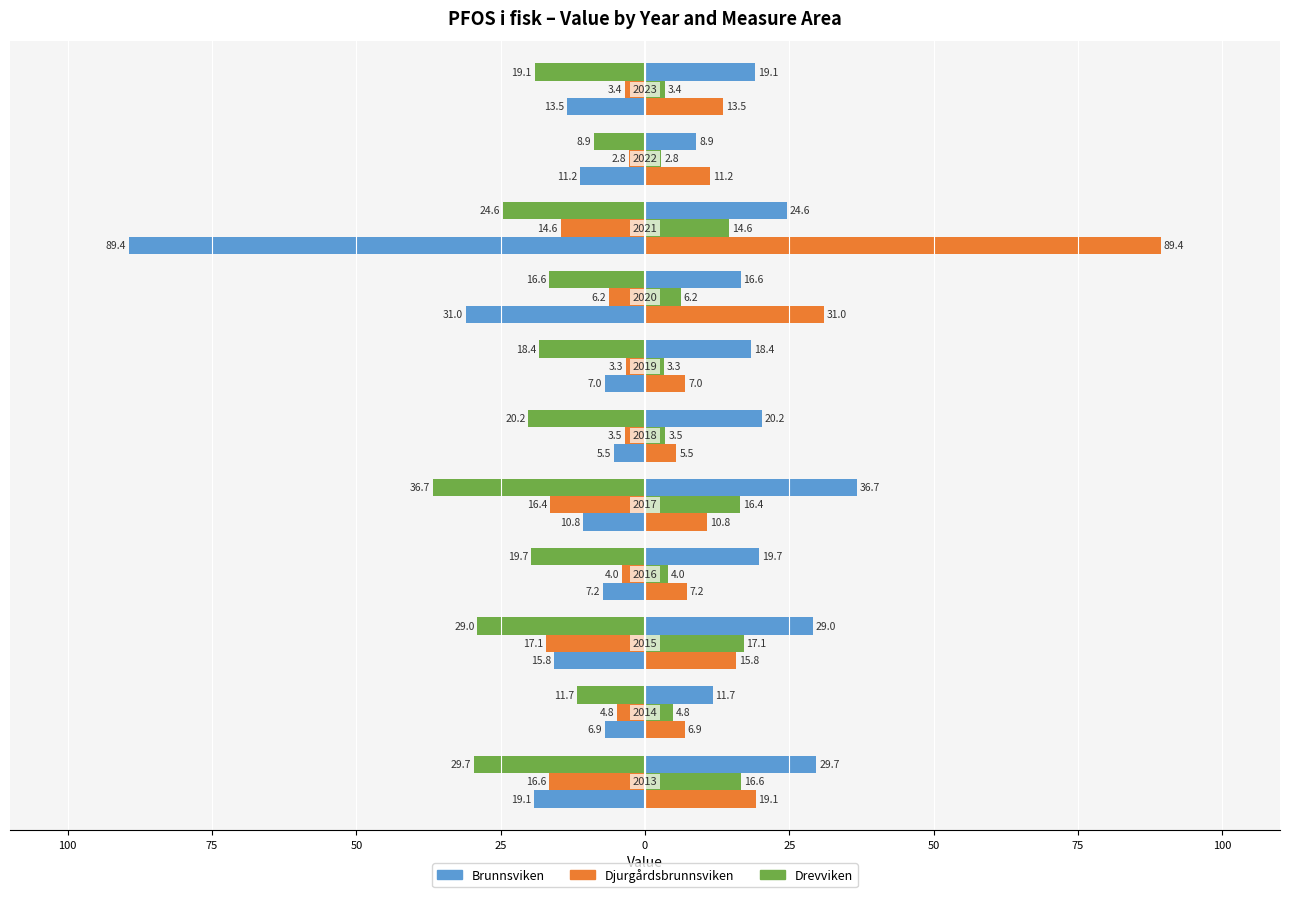

What is the average value of the Djurgårdsbrunnsviken series?

-8.4